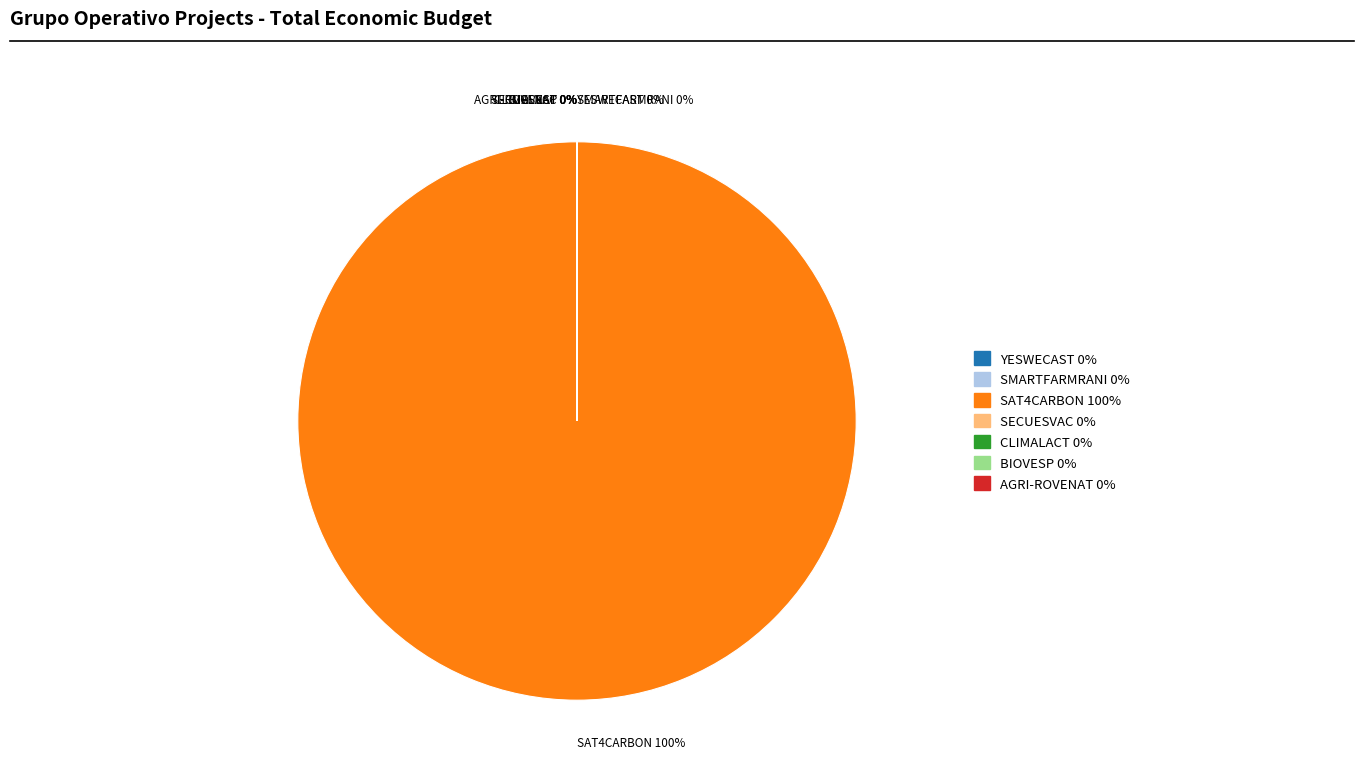

What portion of the pie excludes SMARTFARMRANI?

100.0%